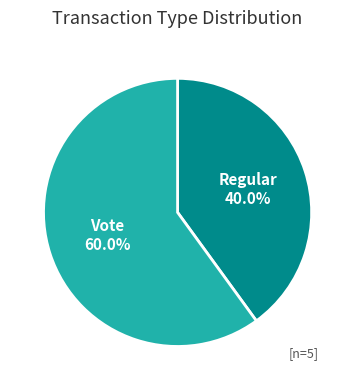

True or false: Vote accounts for 60% of the total.

True